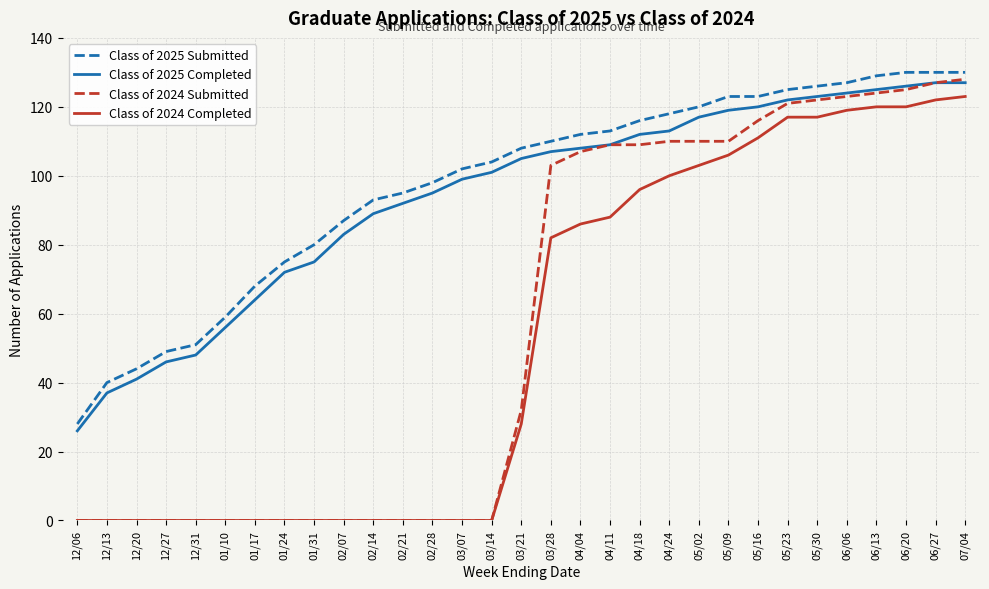

What is the minimum value for Class of 2025 Completed?

26